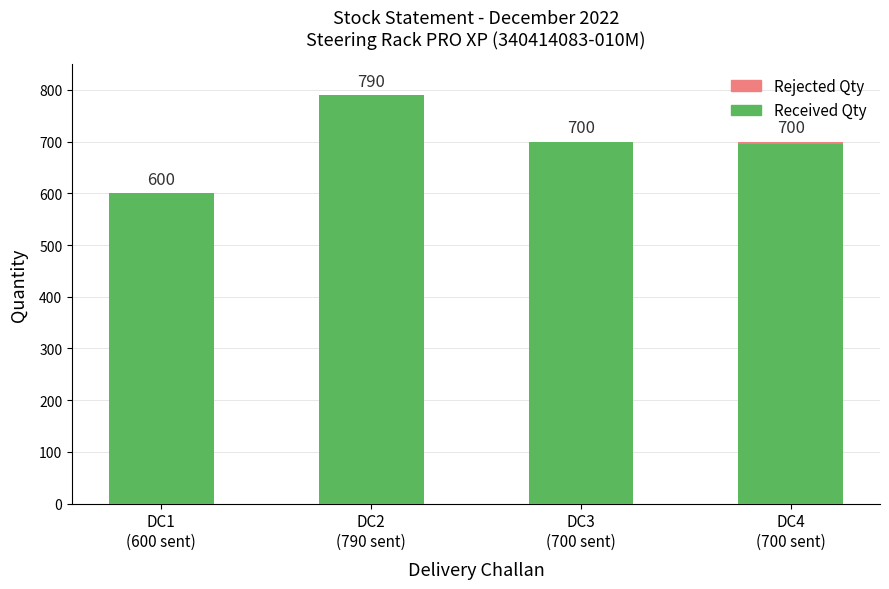

At which category is the sum across all series the highest?

DC2
(790 sent)